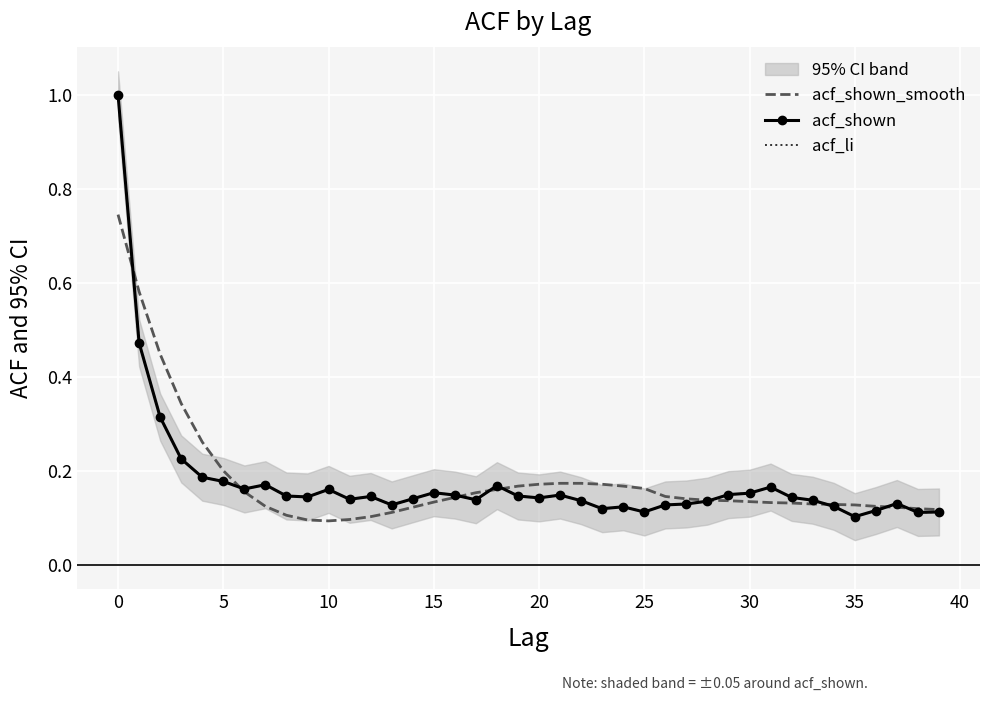

What is the maximum value shown in the chart?

1.0